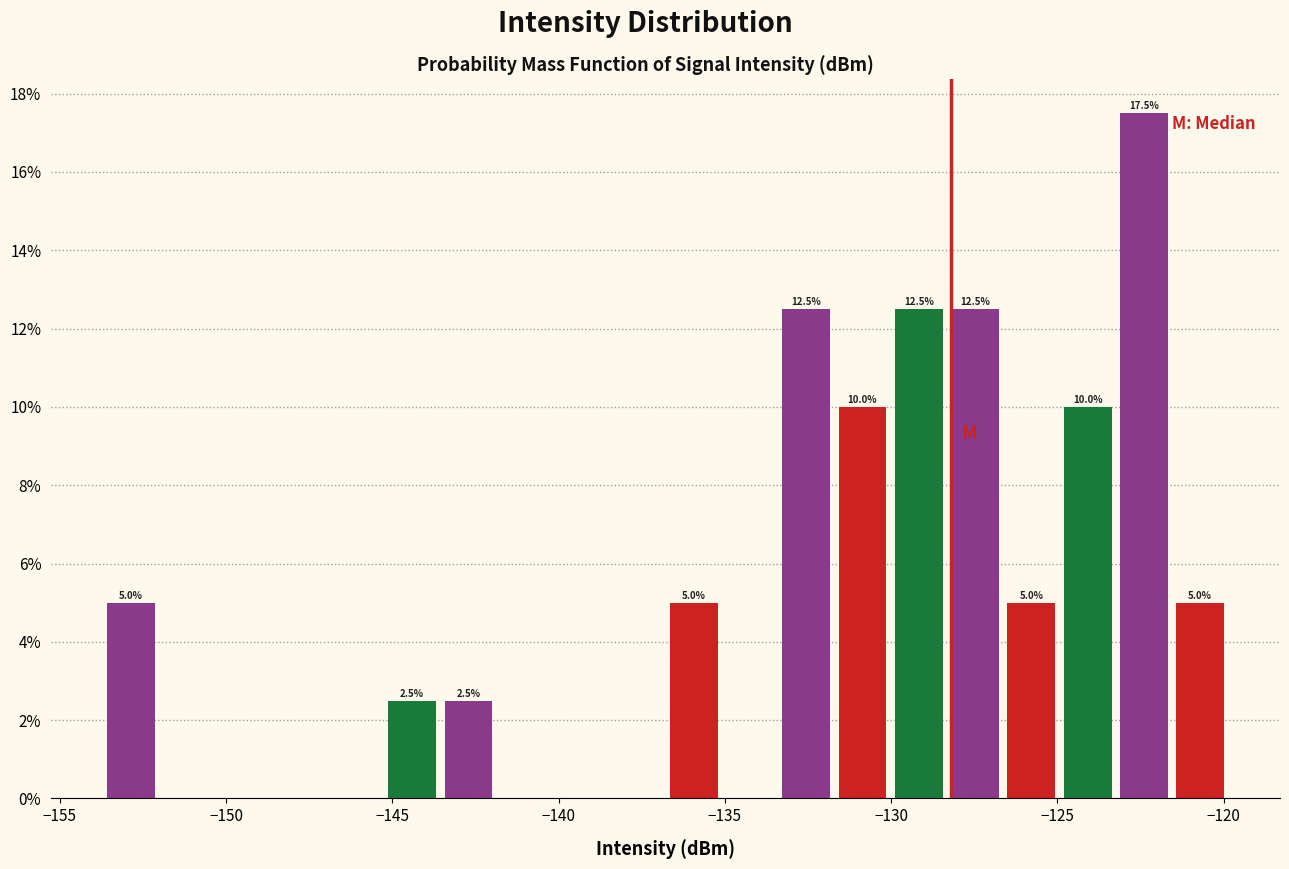

Around what value on the x-axis is the tallest bar? Give the approximate position of its centre, as read against the axis.

-122.5